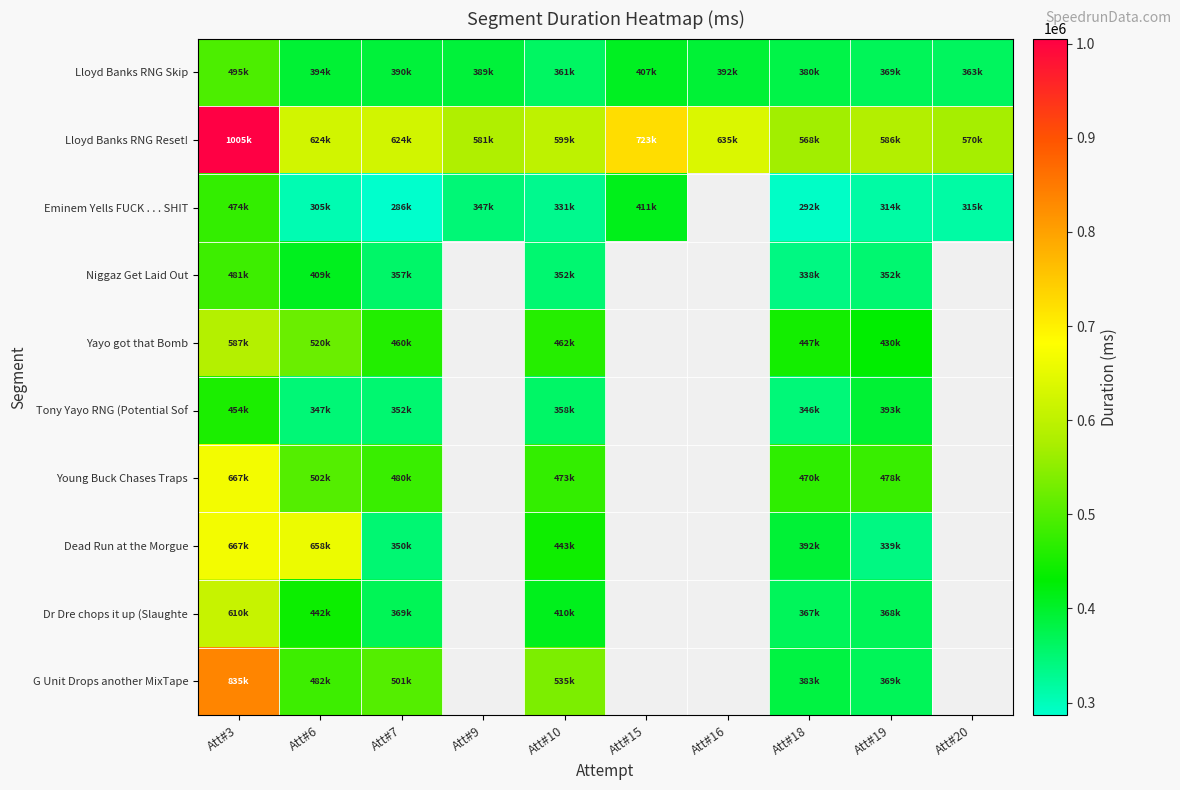

The value of Dr Dre chops it up (Slaughte at Att#3 is 1057492.6. True or false?

False